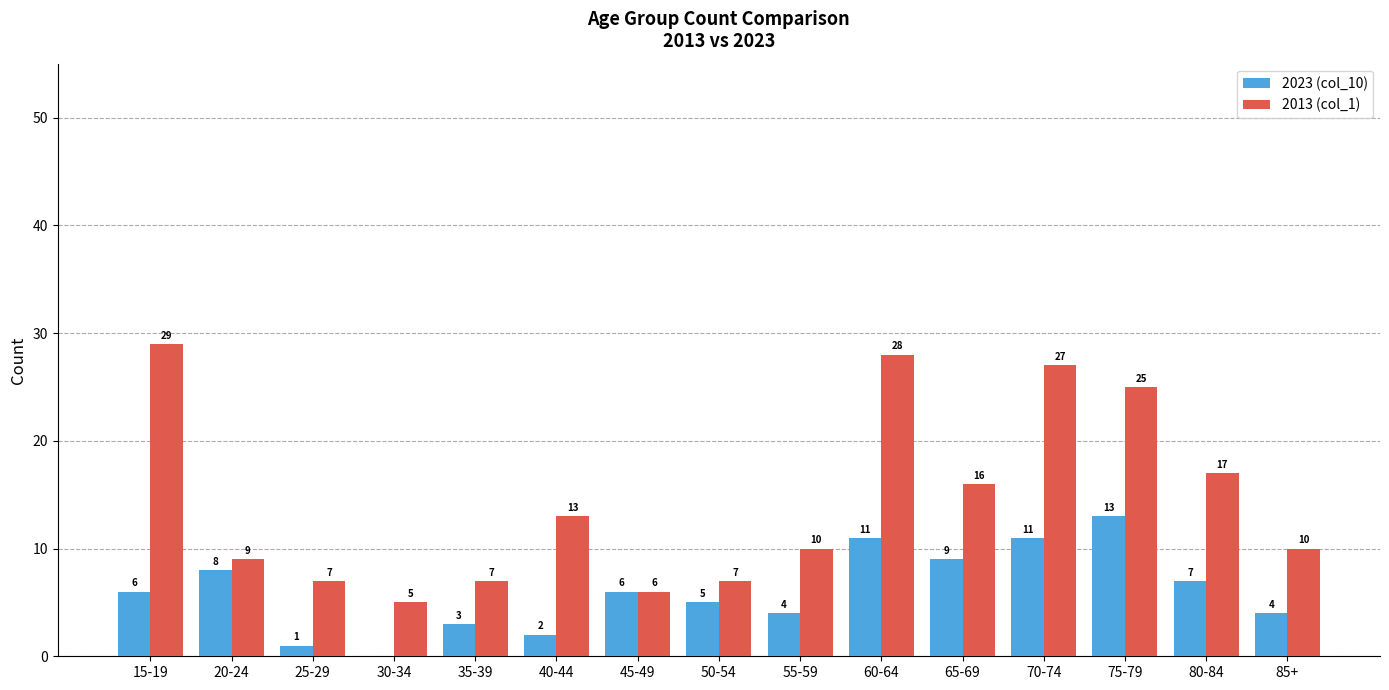

How many groups of bars are there?

15